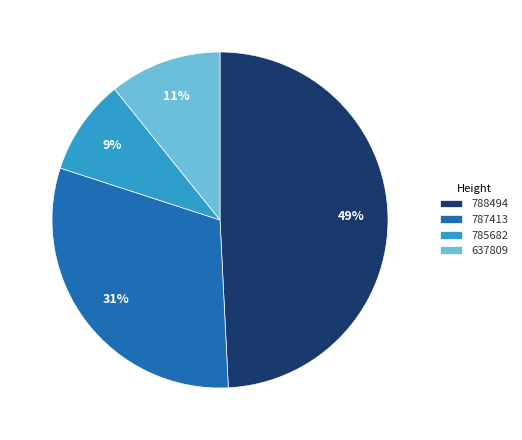

Is there a majority slice in this chart?

No